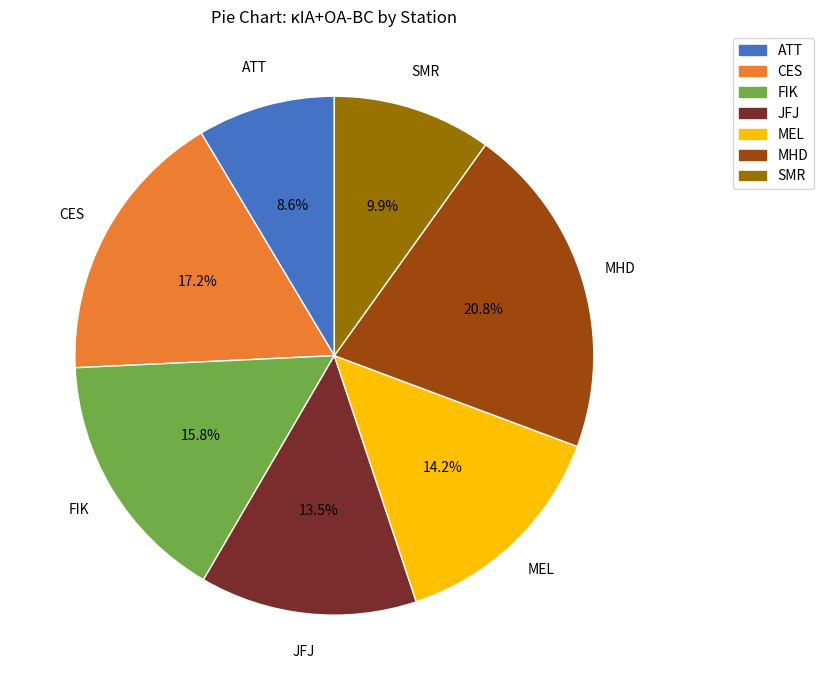

Rank the categories by value from highest to lowest.

MHD, CES, FIK, MEL, JFJ, SMR, ATT